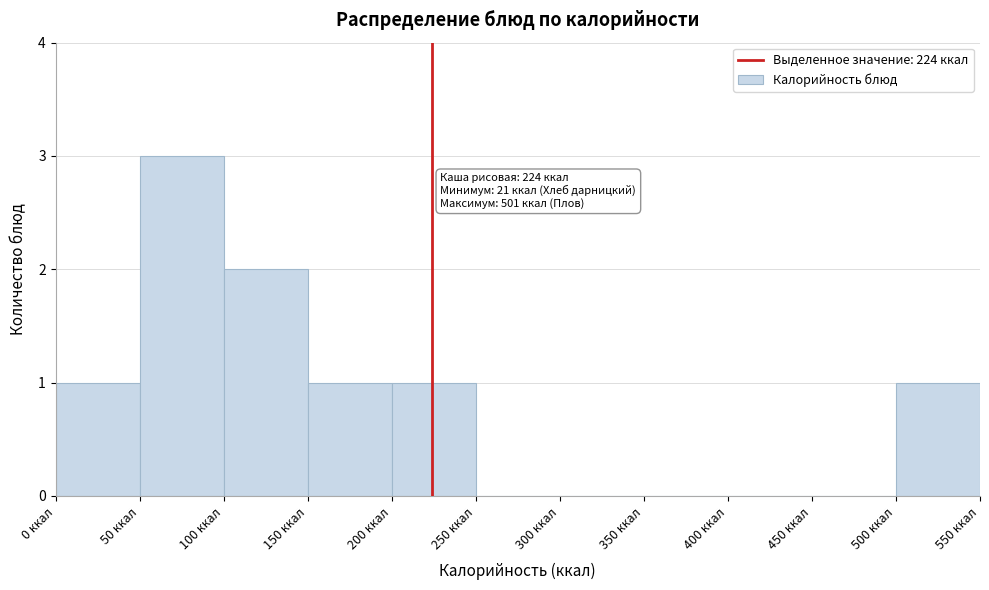

Which range on the x-axis has the tallest bar?

50 to 100